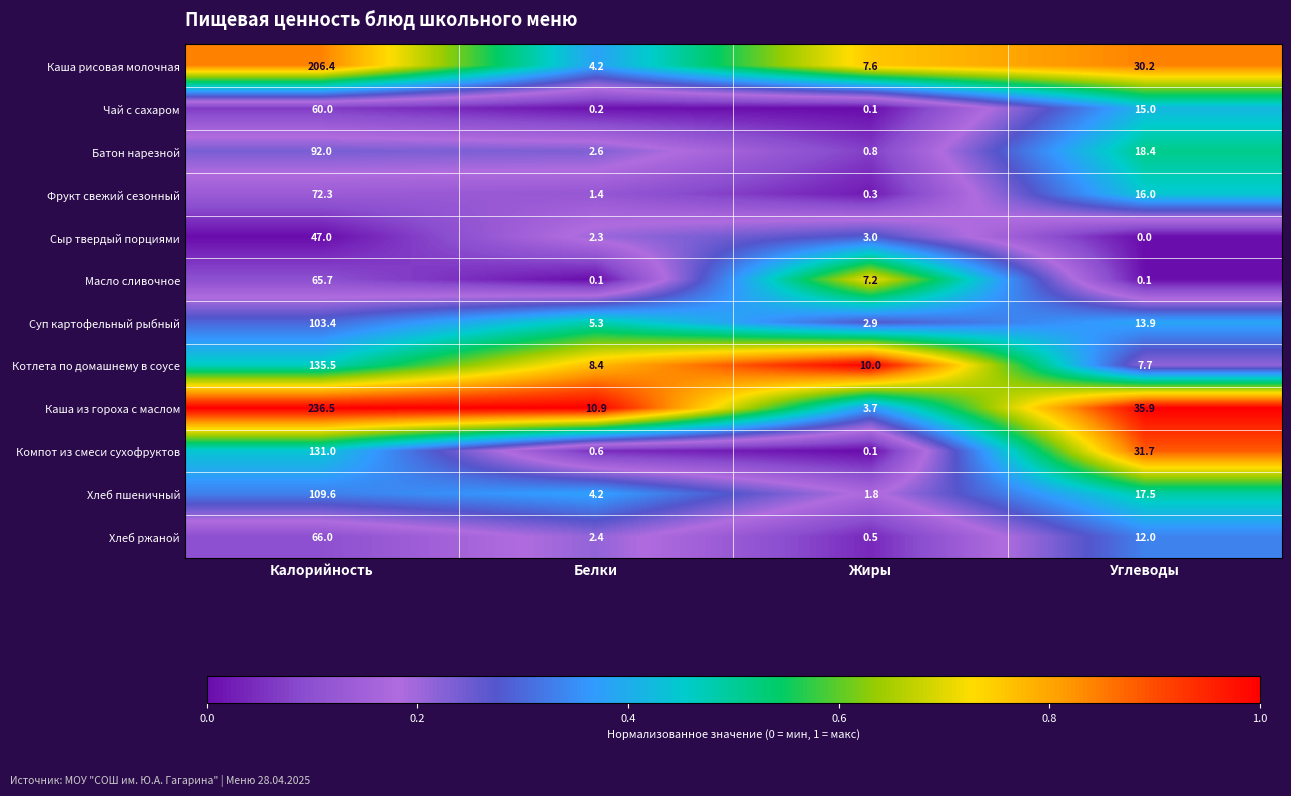

What is the sum of all Чай с сахаром values?

75.3